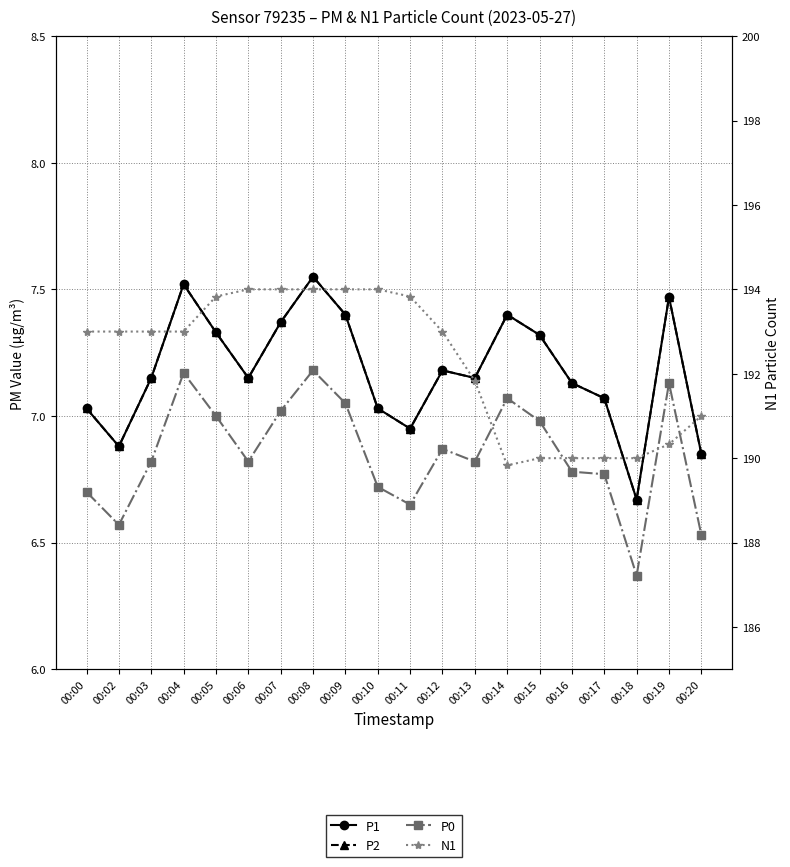

The value of P2 at 00:12 is 4.9. True or false?

False